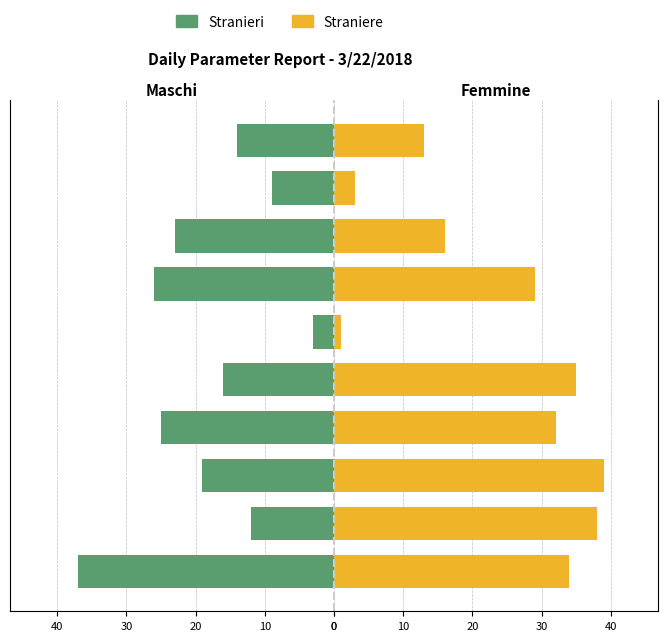

What is the difference between the highest and lowest values at 20?

20